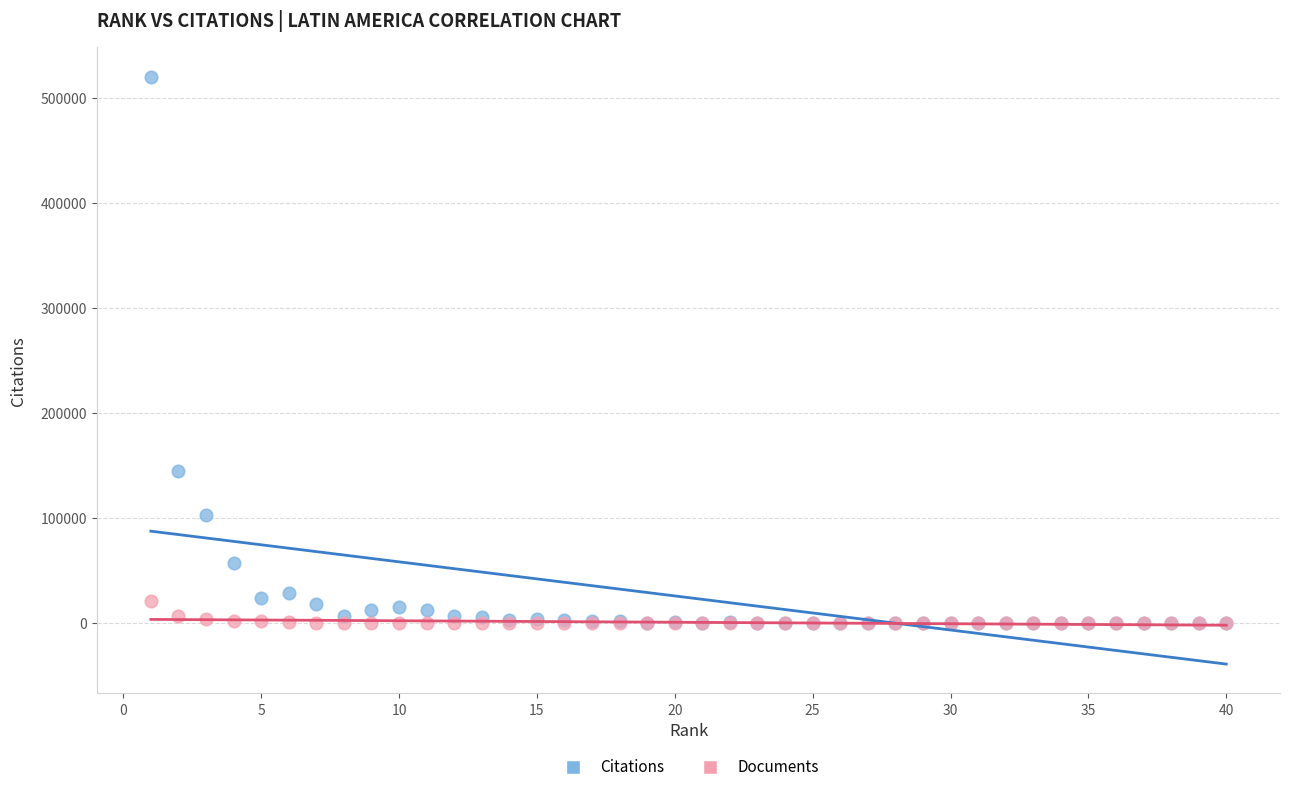

Across all series, what Y value is closest to 260236?

145591